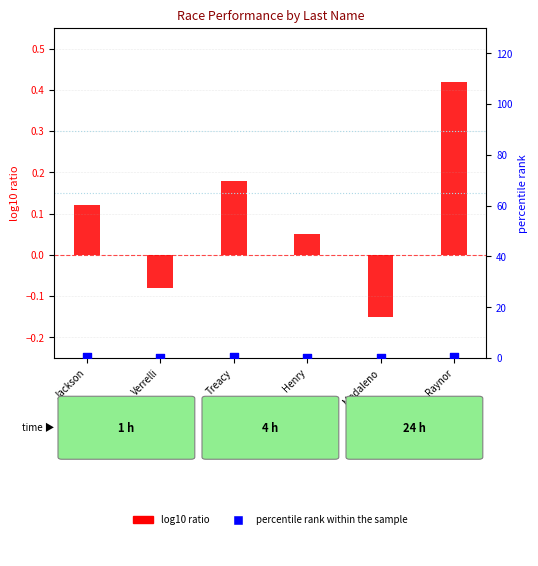

At which category is the sum across all series the highest?

Raynor